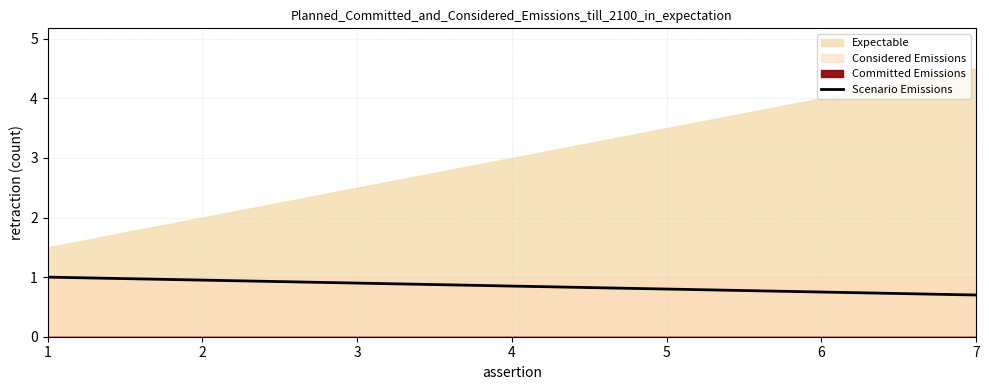

Where is the data nearest to the value 0?

7